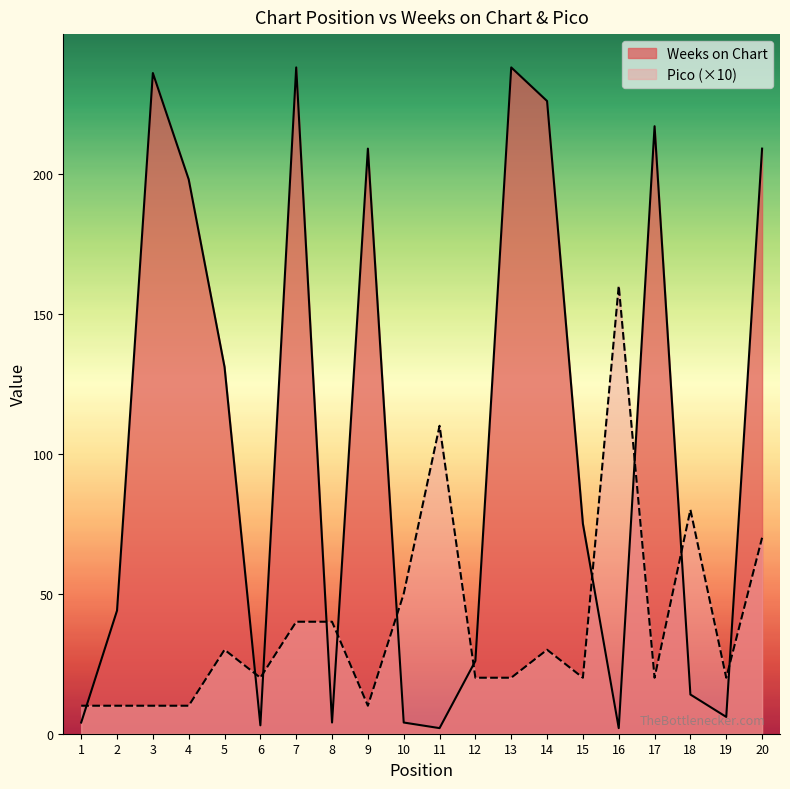

How many times do Weeks on Chart and Pico cross each other?

11